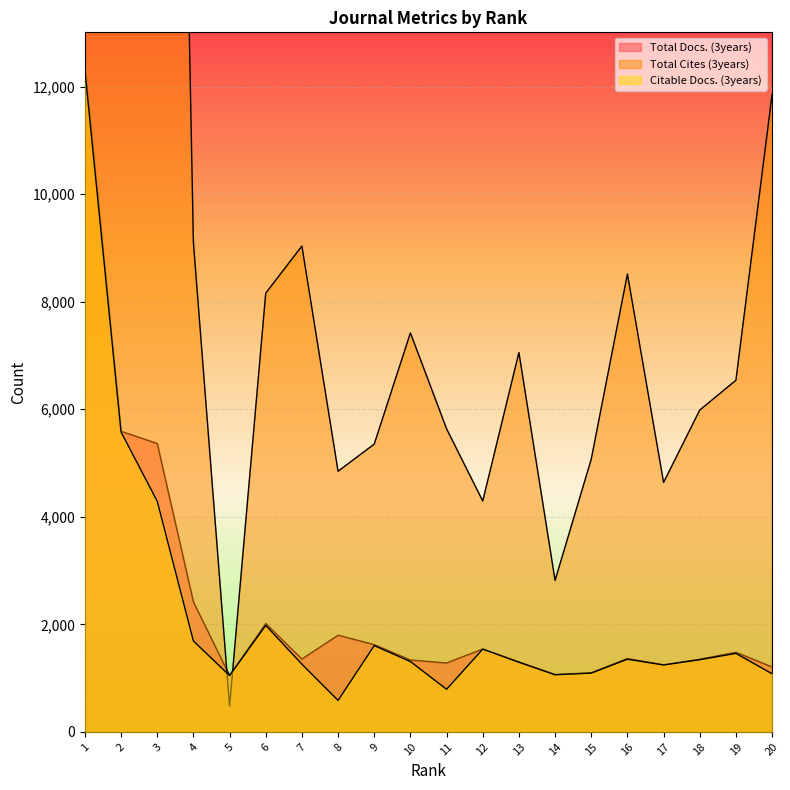

True or false: Total Docs. (3years) and Total Cites (3years) intersect in this chart.

True